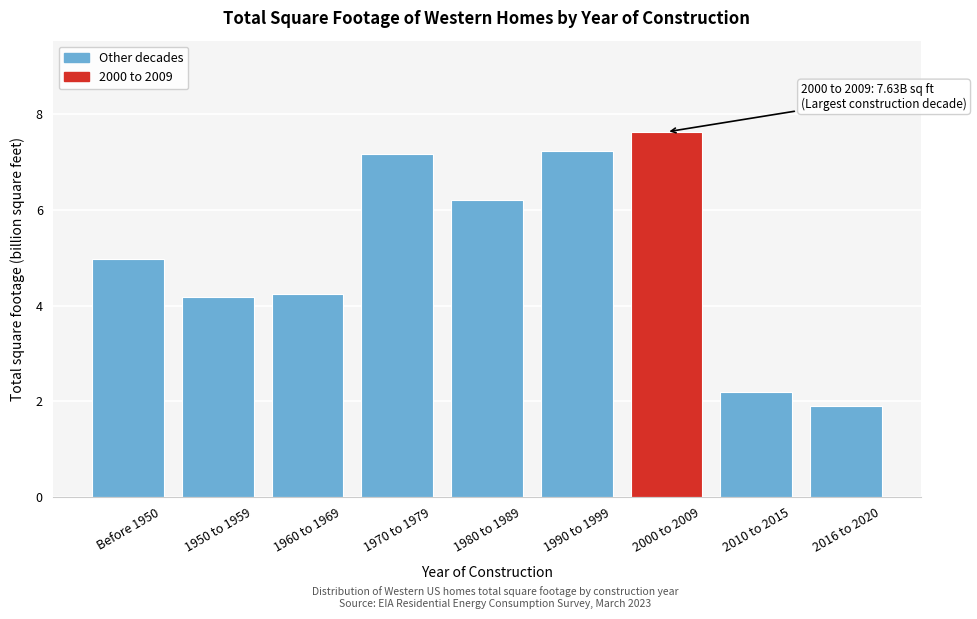

At which label does the data first exceed 4?

Before 1950